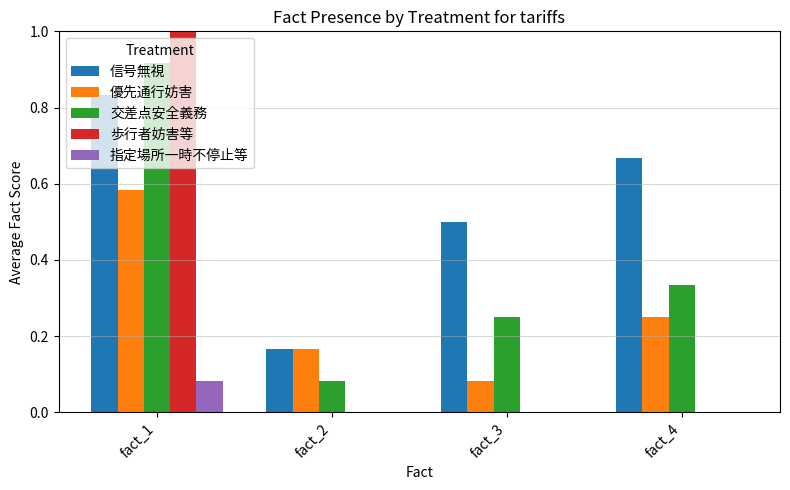

At which label does 信号無視 reach its peak?

fact_1